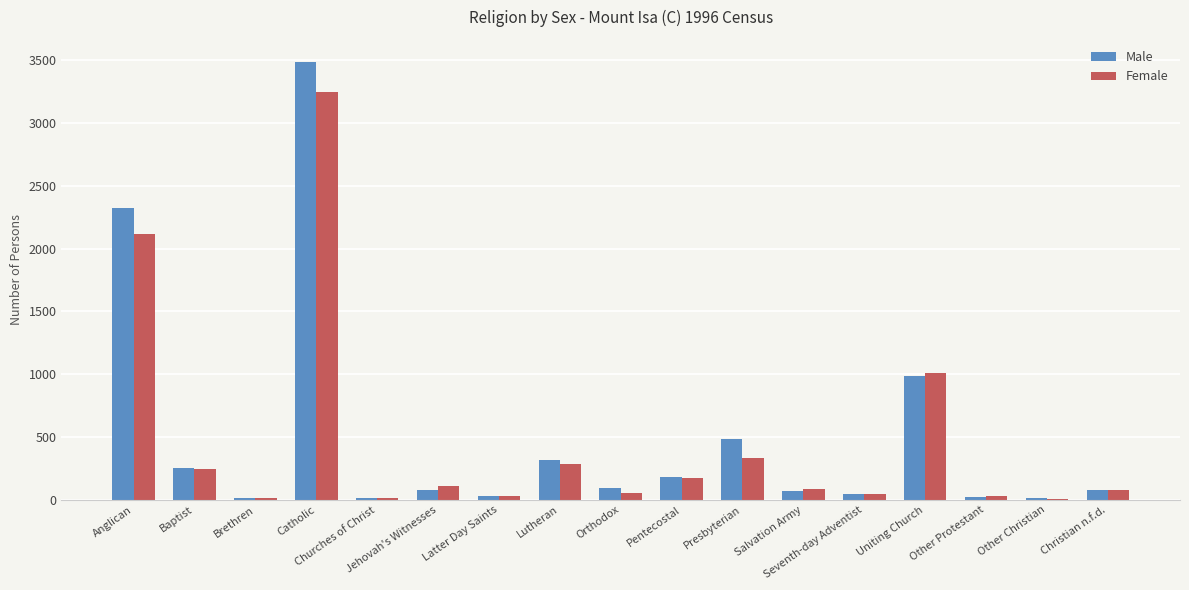

At which category is the sum across all series the highest?

Catholic